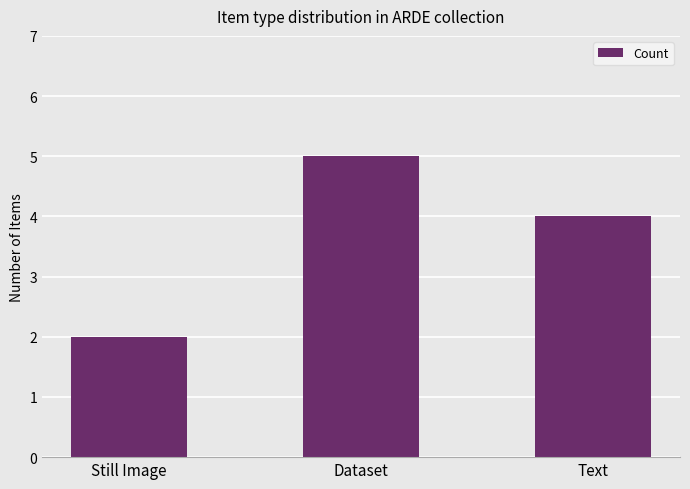

How many values are between 2 and 5?

3